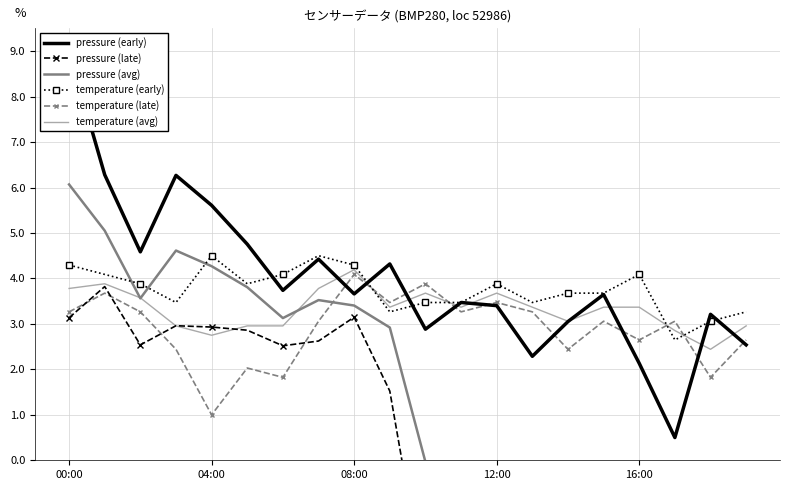

At which label does pressure (early) reach its peak?

00:00